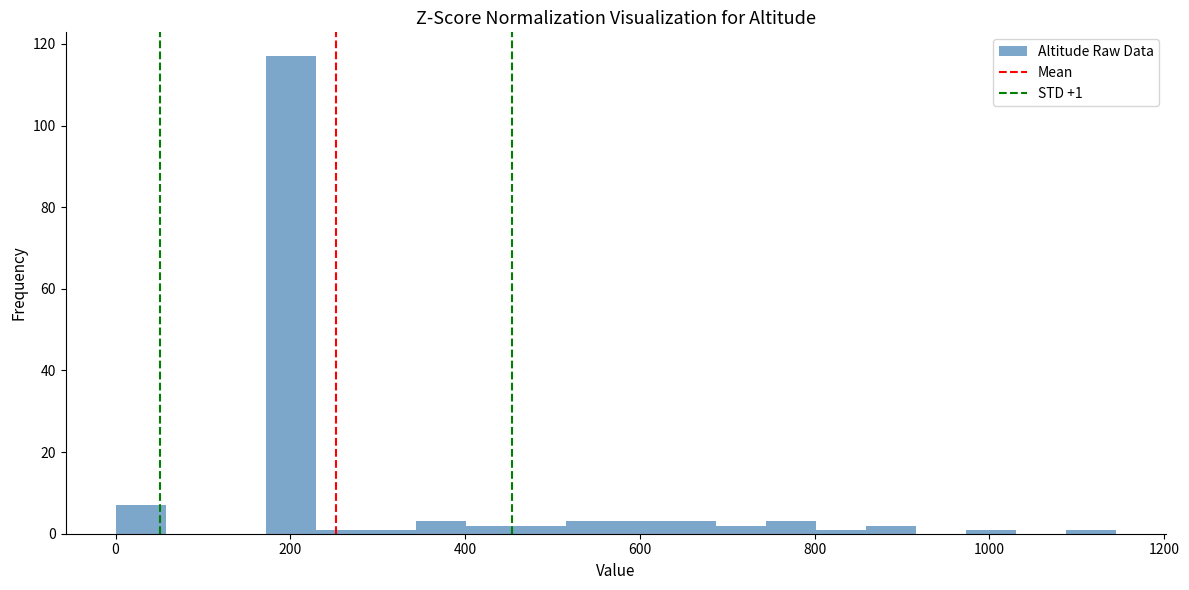

Around what value on the x-axis is the tallest bar? Give the approximate position of its centre, as read against the axis.

200